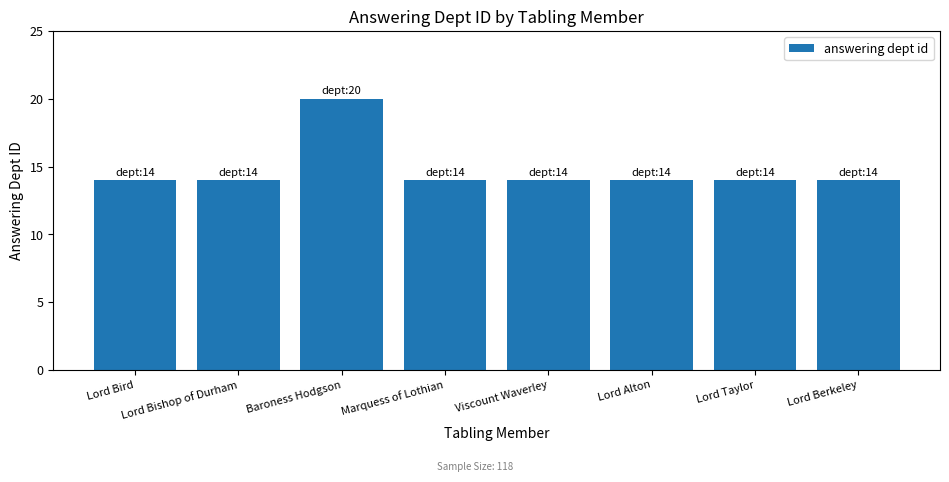

What is the ratio of the value at Baroness Hodgson to the value at Marquess of Lothian?

1.4